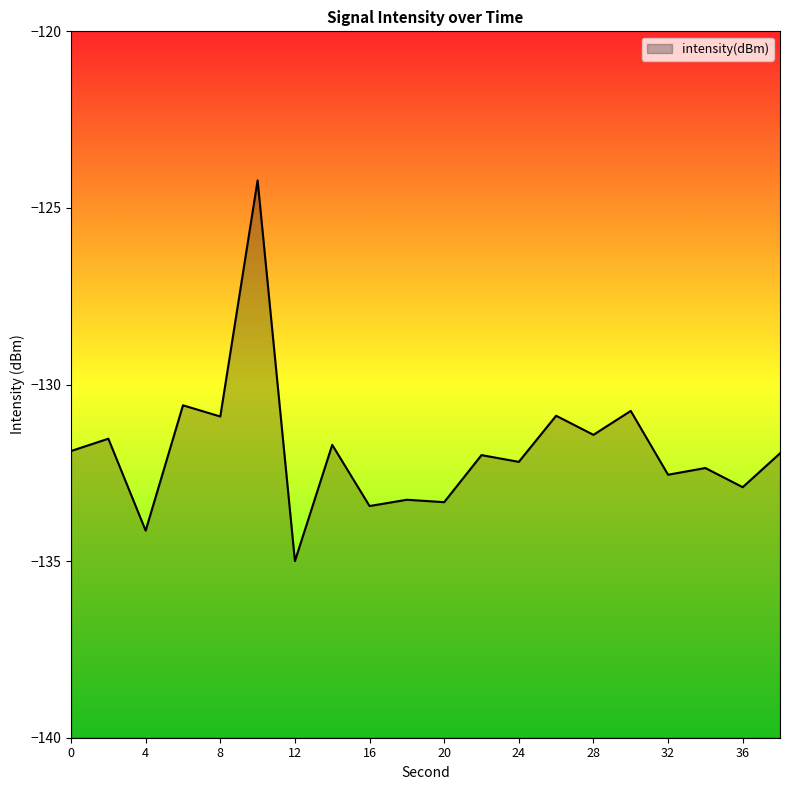

Which category has the highest value across all series?

10